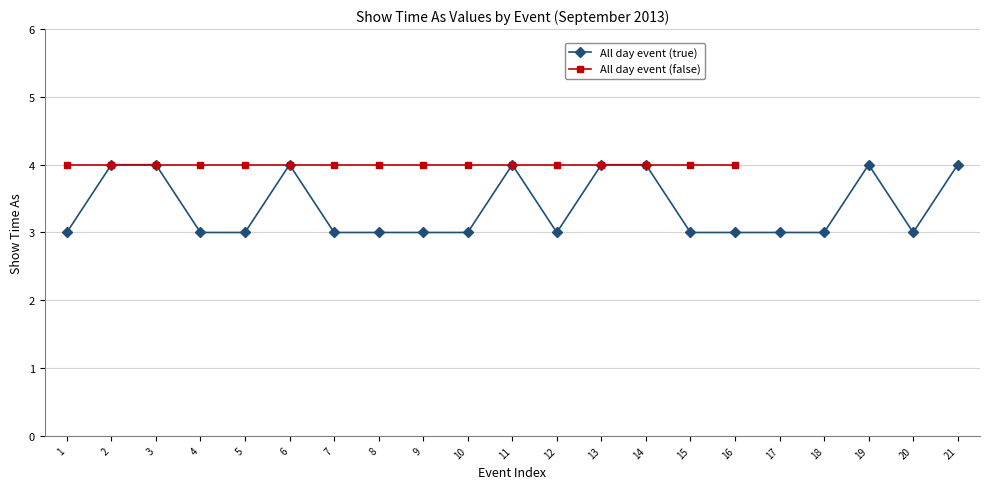

List the labels in order of value, largest first.

2, 3, 6, 11, 13, 14, 19, 21, 1, 4, 5, 7, 8, 9, 10, 12, 15, 16, 17, 18, 20